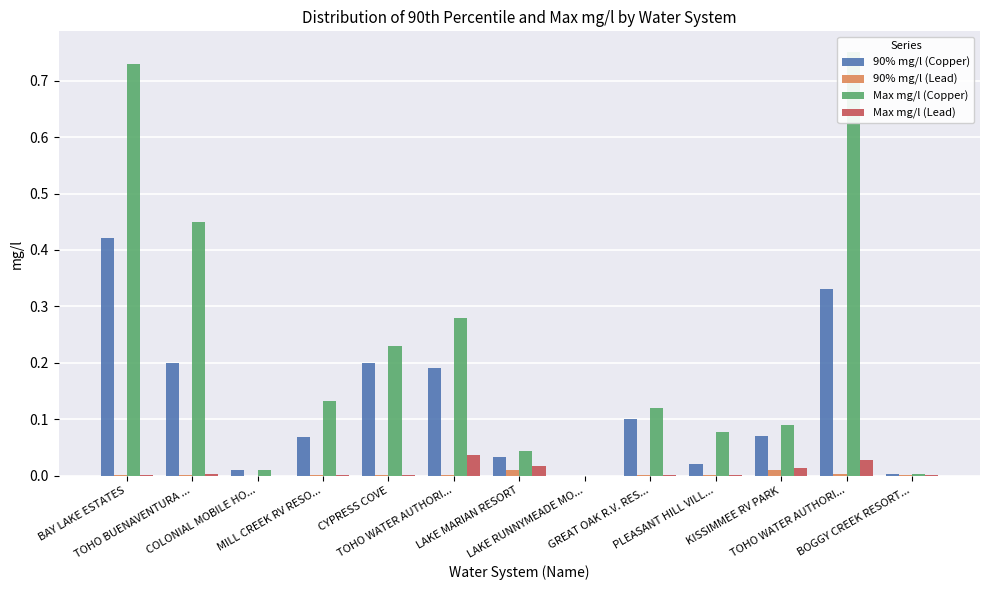

Reading left to right, what are all the values shown in this chart?

90% mg/l (Copper): 0.4	0.2	0.0	0.1	0.2	0.2	0.0	0.0	0.1	0.0	0.1	0.3	0.0
90% mg/l (Lead): 0.0	0.0	0.0	0.0	0.0	0.0	0.0	0.0	0.0	0.0	0.0	0.0	0.0
Max mg/l (Copper): 0.7	0.5	0.0	0.1	0.2	0.3	0.0	0.0	0.1	0.1	0.1	0.8	0.0
Max mg/l (Lead): 0.0	0.0	0.0	0.0	0.0	0.0	0.0	0.0	0.0	0.0	0.0	0.0	0.0